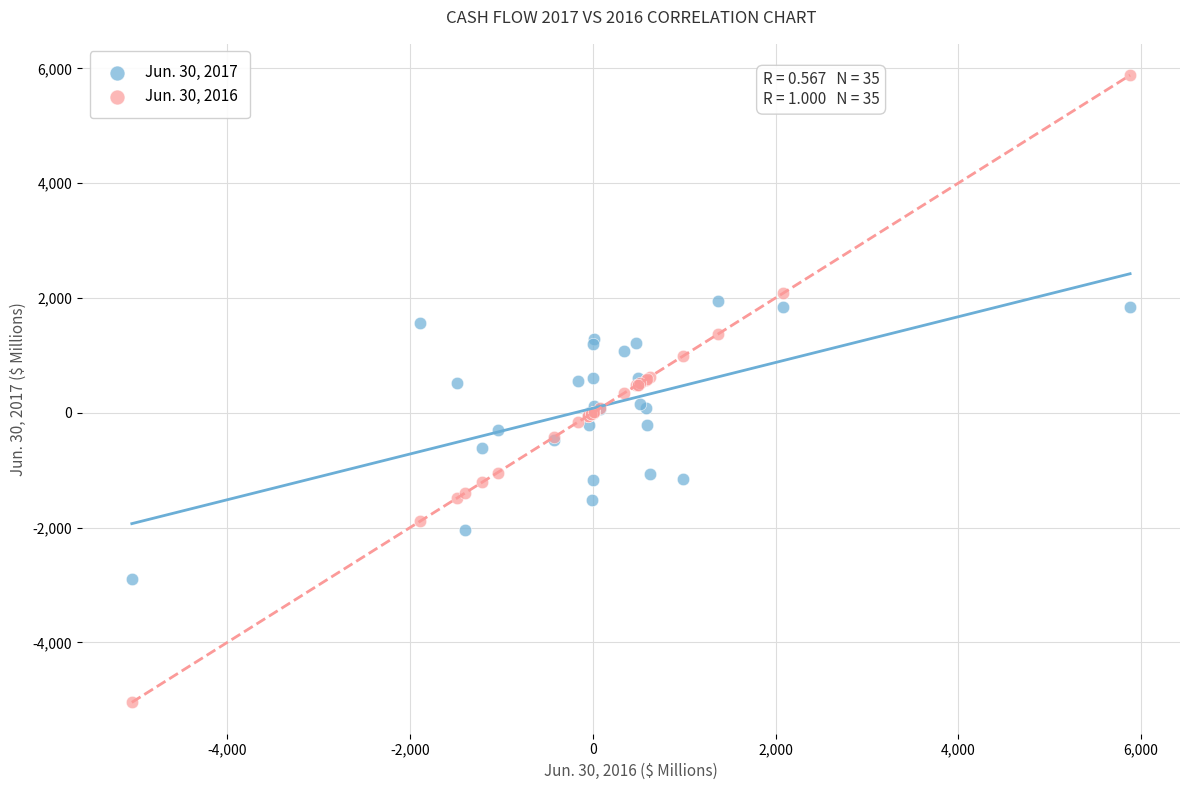

Which series has the widest spread of Y values?

Jun. 30, 2016